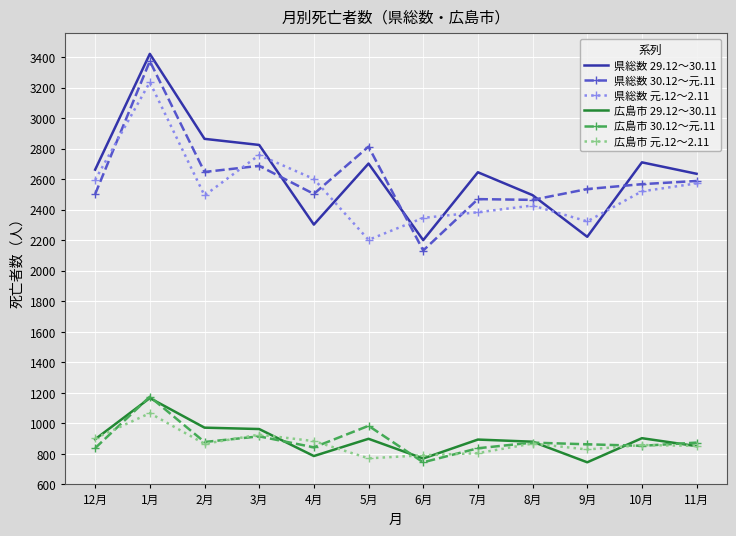

The 県総数 30.12～元.11 series shows 2688 at 3月. True or false?

True